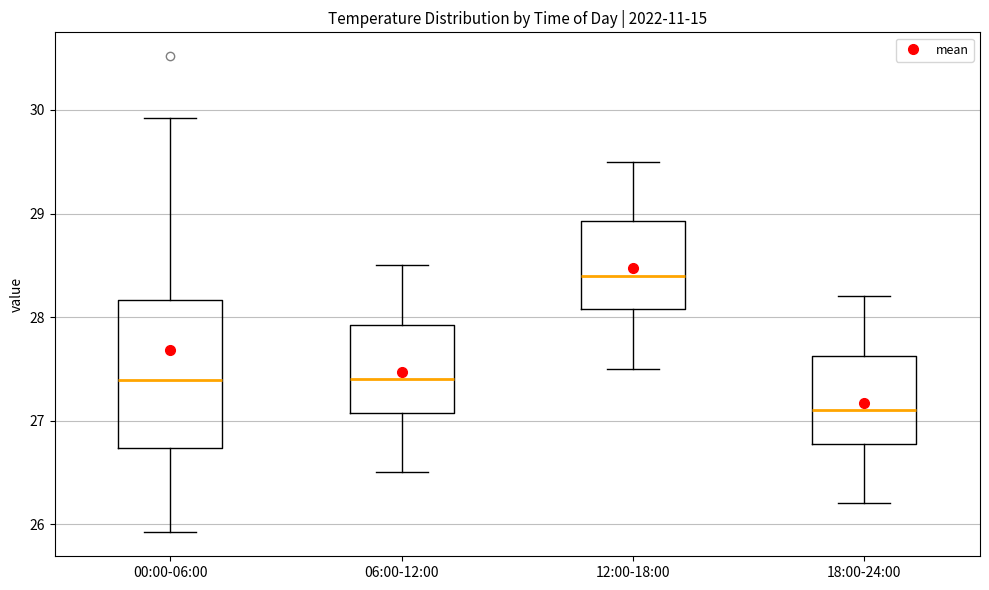

Where does the lower whisker of the box for 00:00-06:00 end on the y-axis? The values are not printed on the chart, so give them approximately, as read against the axis.

25.9